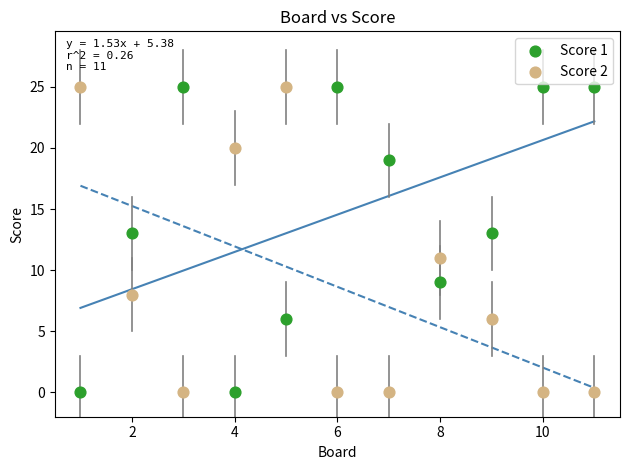

Across all data points, what is the range of X values (max minus min)?

10